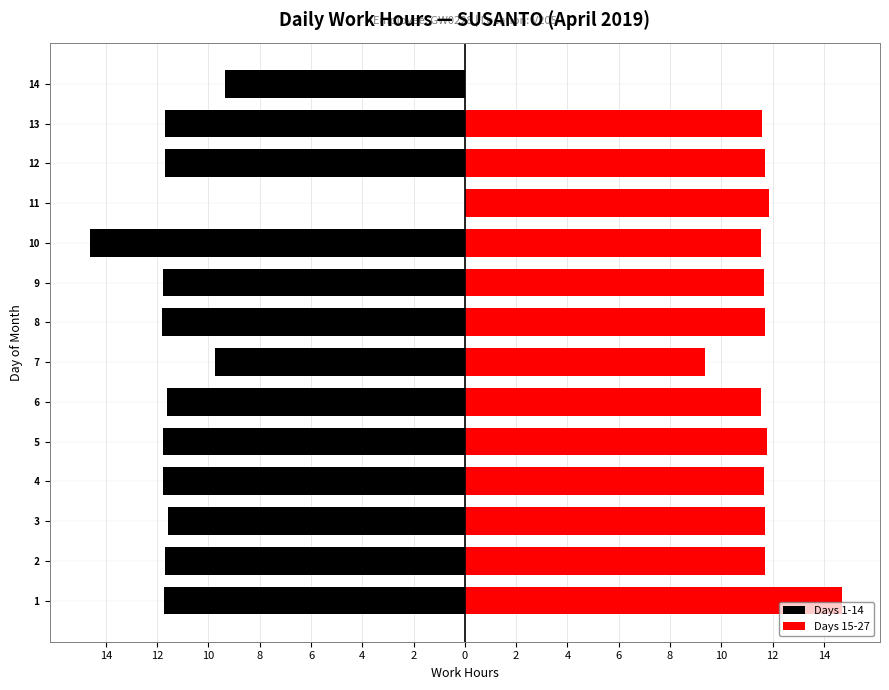

Does the chart contain stacked bars?

No